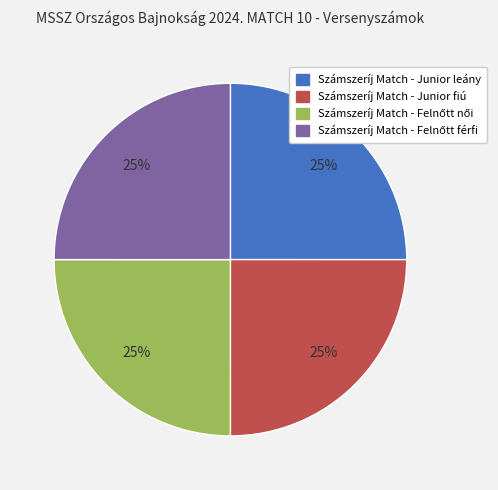

Does Számszeríj Match - Junior leány represent more than half of the total?

No